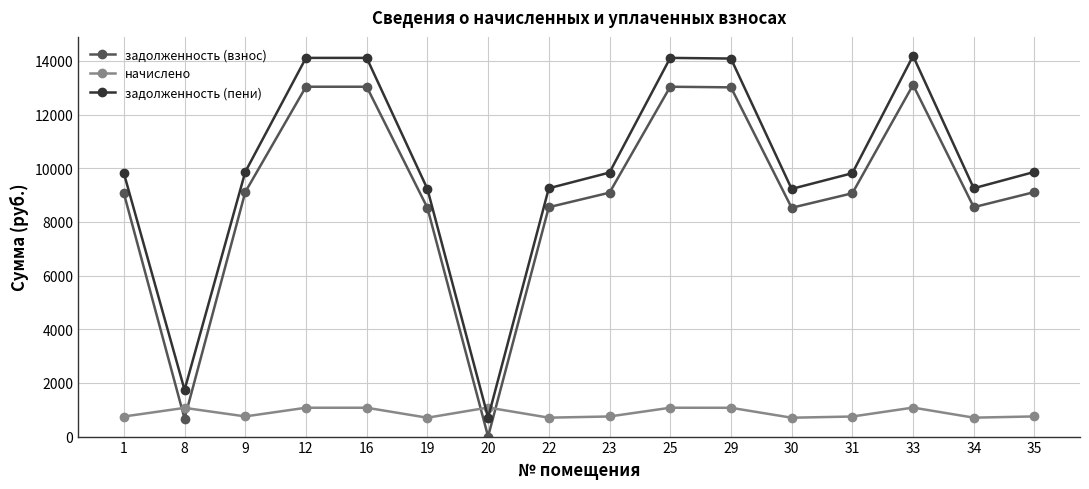

What value does the задолженность (взнос) series have at 22?

8548.8